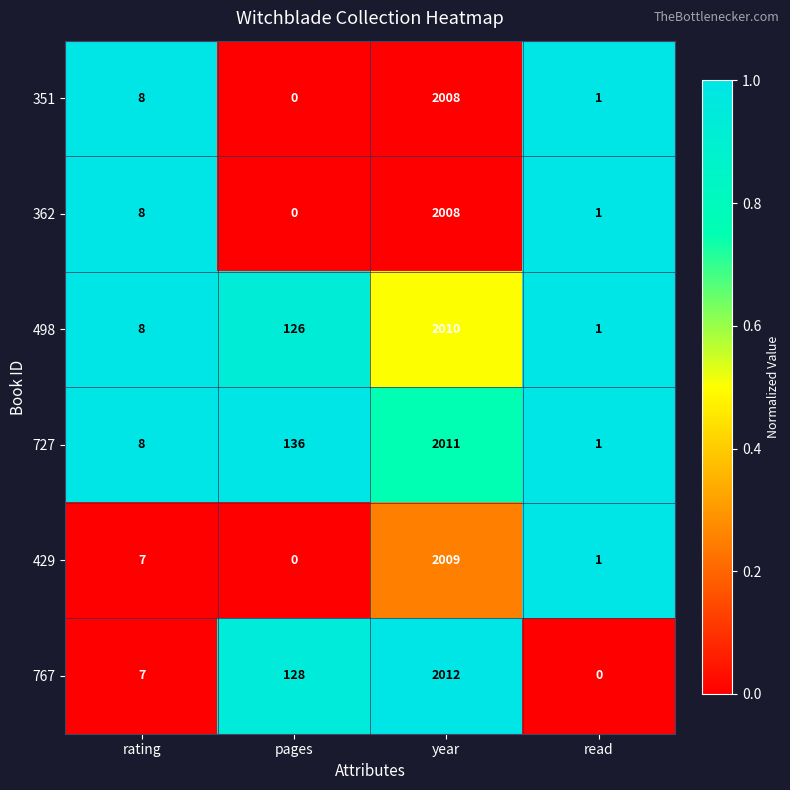

List the labels in order of 767 value, smallest first.

read, rating, pages, year